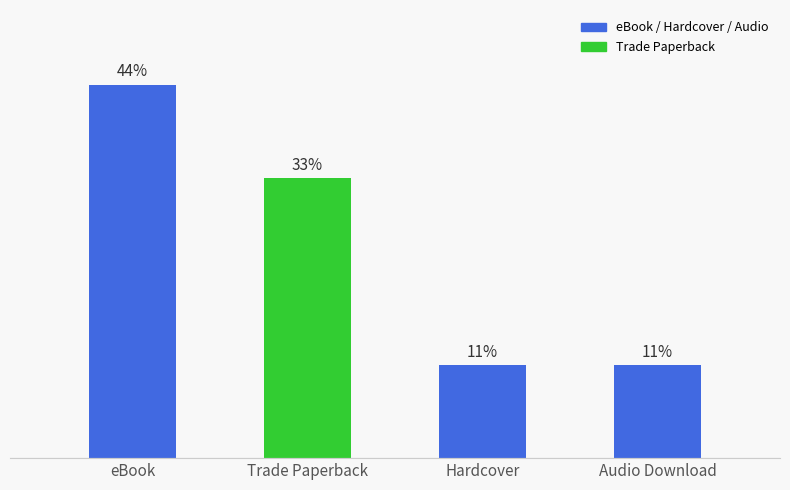

The chart shows a value of 11.1 at Audio Download. True or false?

True